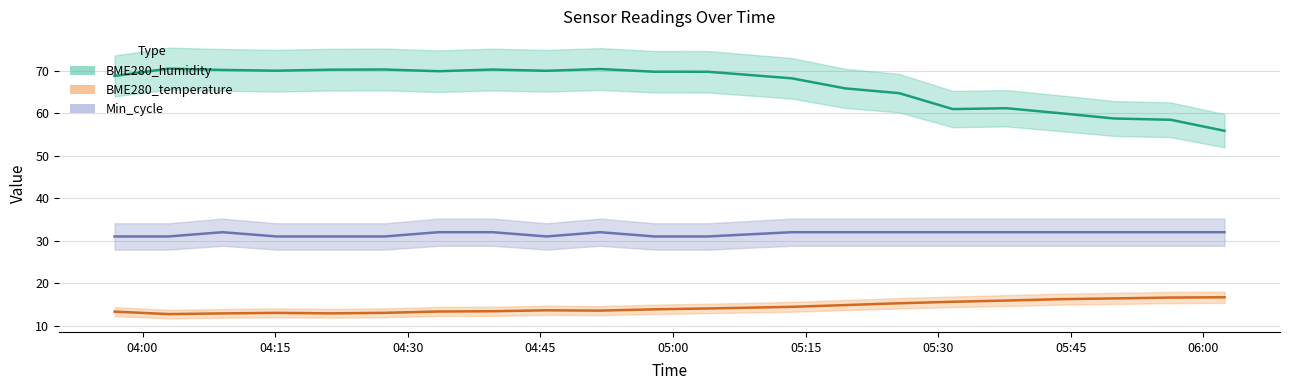

What is the difference between the Min_cycle values at 2022/05/03 04:15:08 and 2022/05/03 05:37:44?

1.0